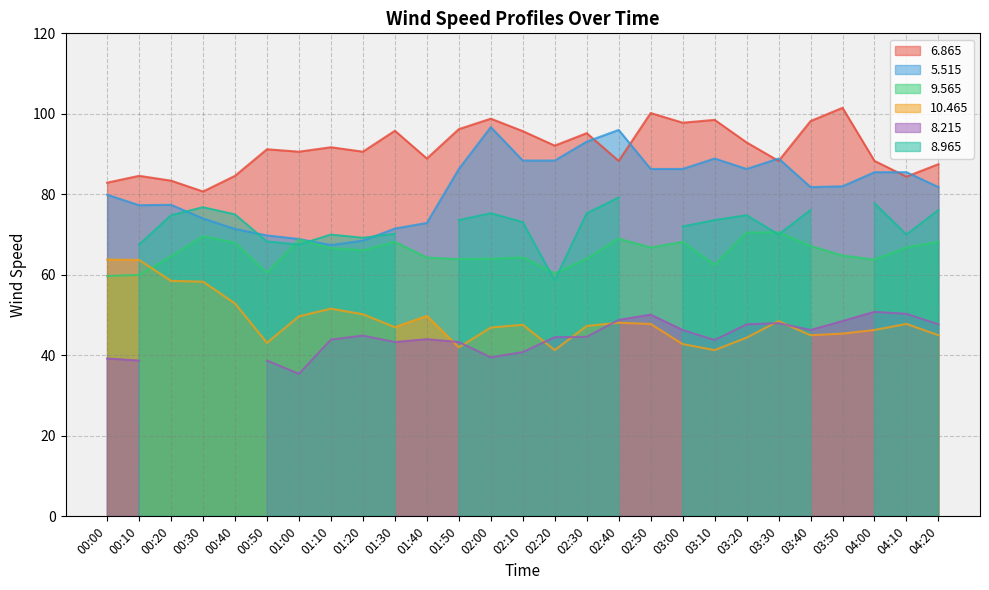

What position from the left is 01:40?

11